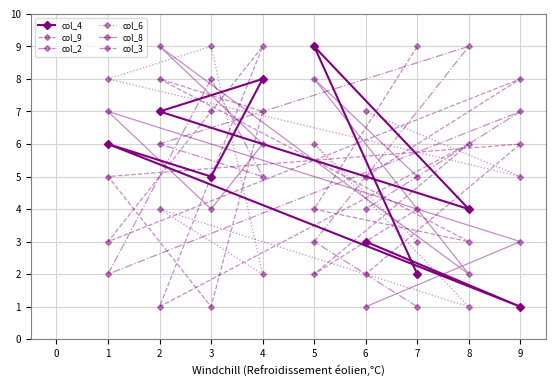

Which series changed the most between 8 and 1?

col_2